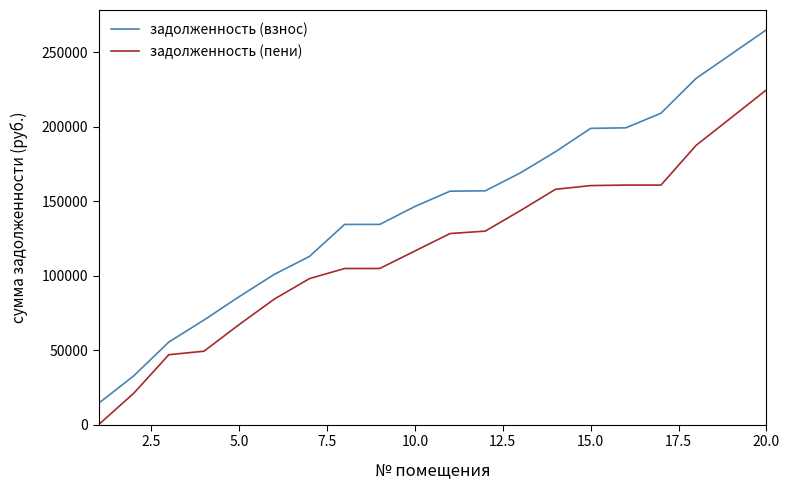

How many categories are shown in the chart?

20